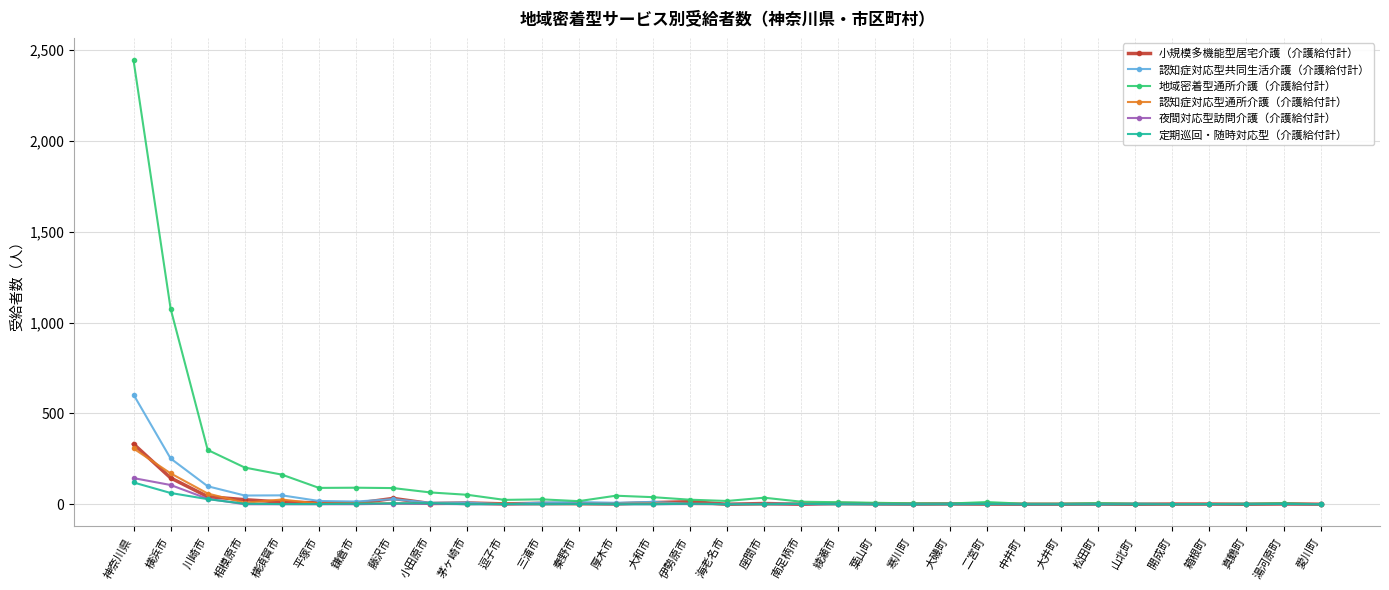

What is the label of the 24th point from the left?

二宮町